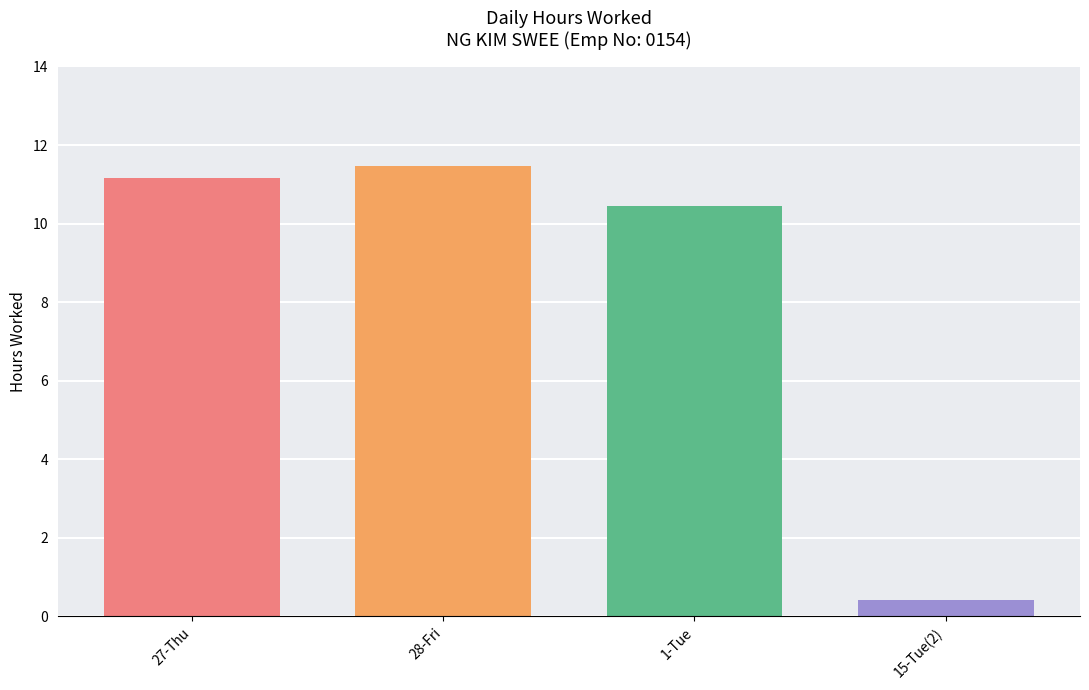

Does the chart contain any negative values?

No